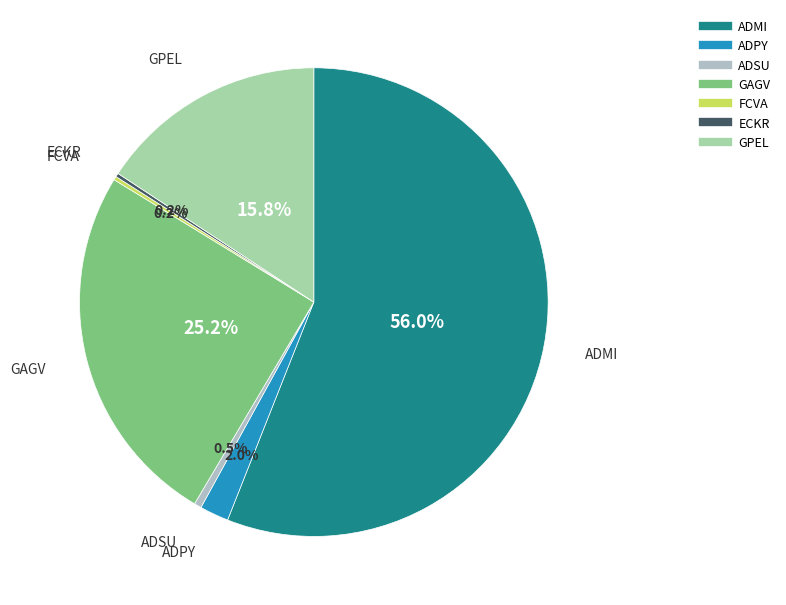

What portion of the pie excludes GAGV?

74.8%